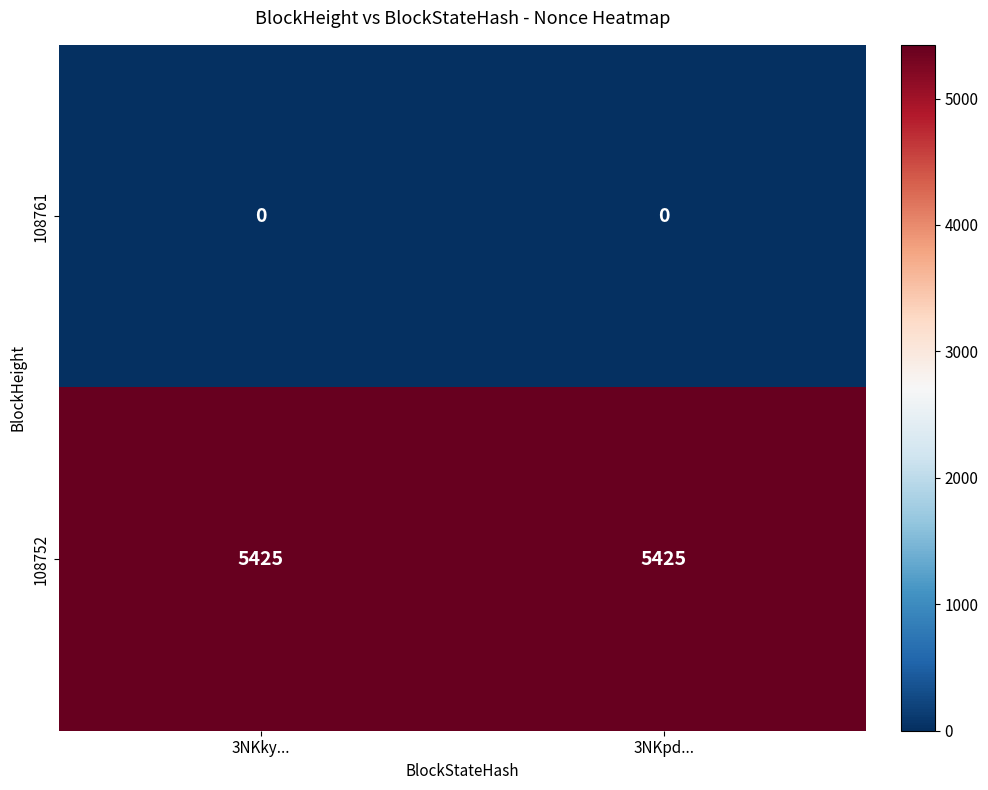

What is the spread (max minus min) of values at 3NKky...?

5425